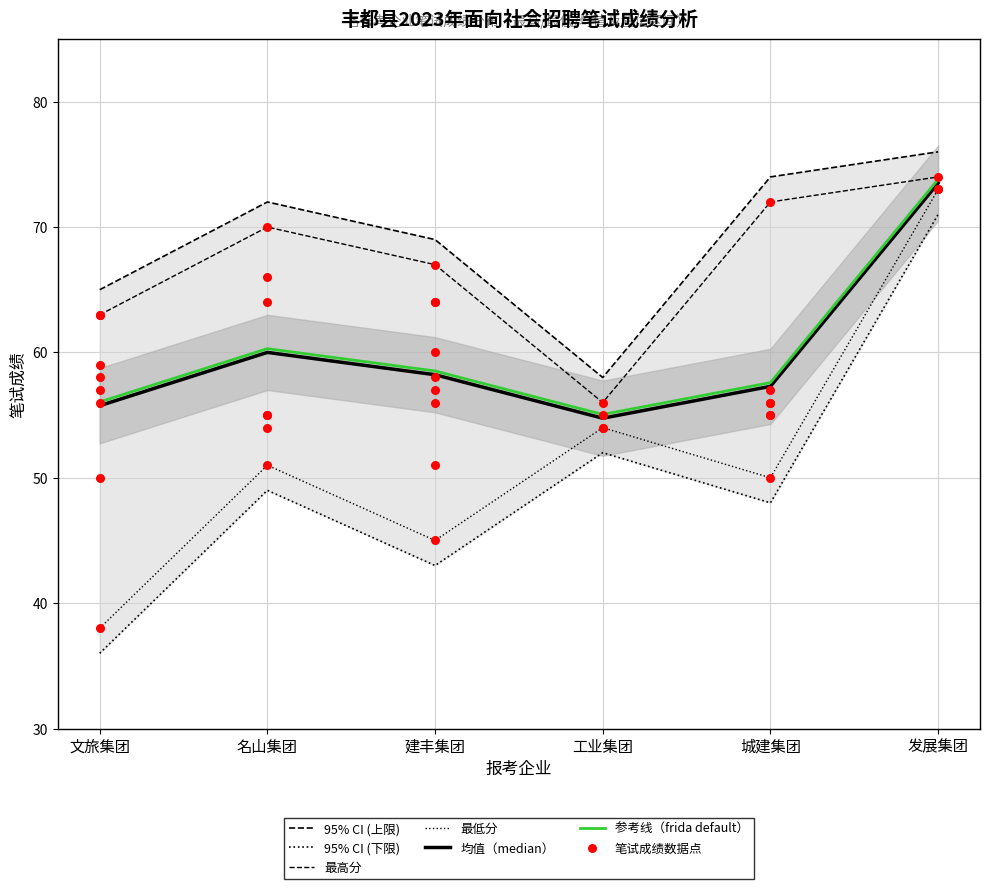

Which series reaches the minimum Y coordinate?

min_score